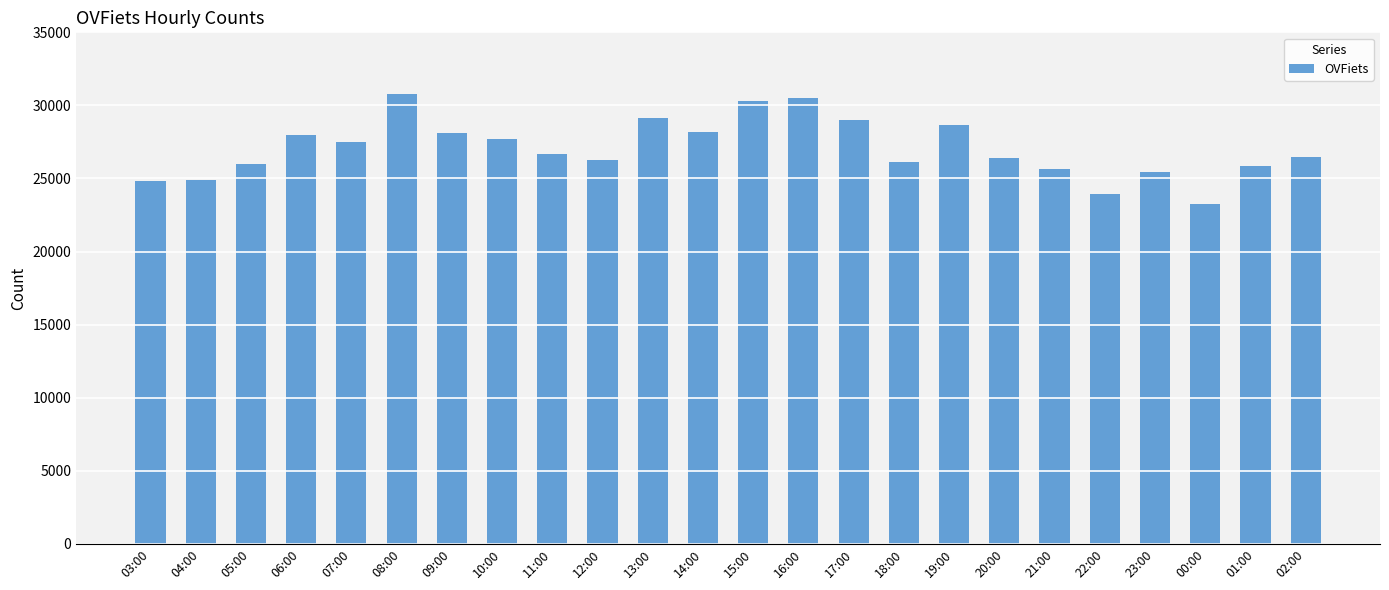

What value does the data have at 22:00?

23912